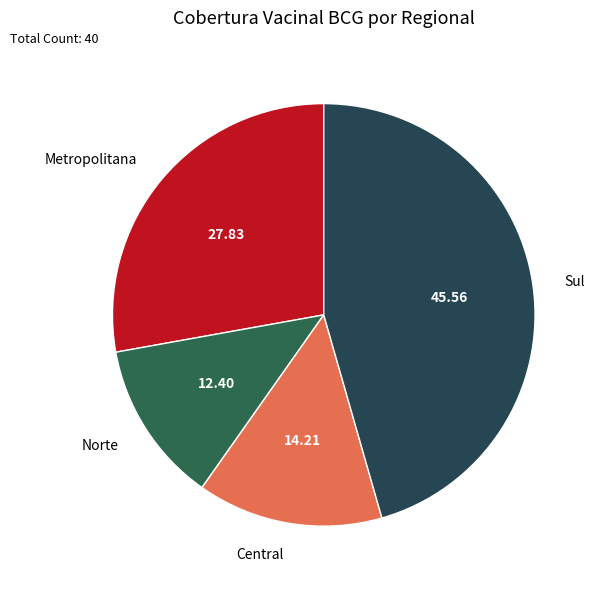

Which slice is the smallest?

Norte